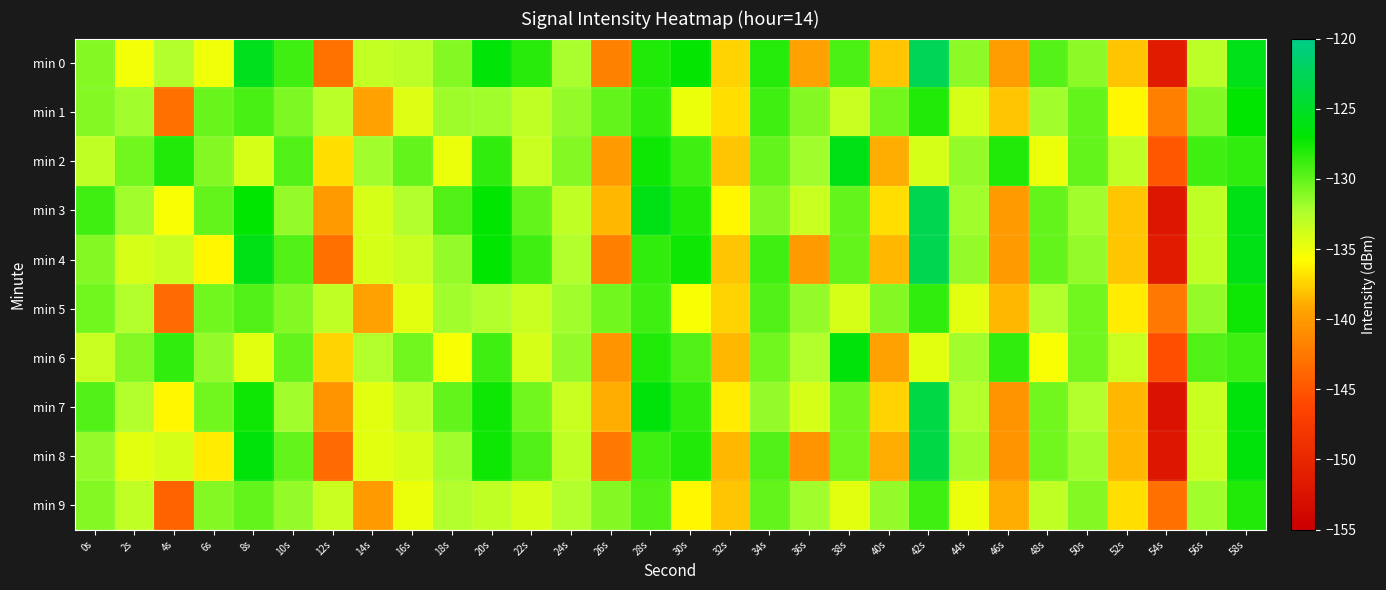

At which category does the chart reach its minimum across all series?

54s